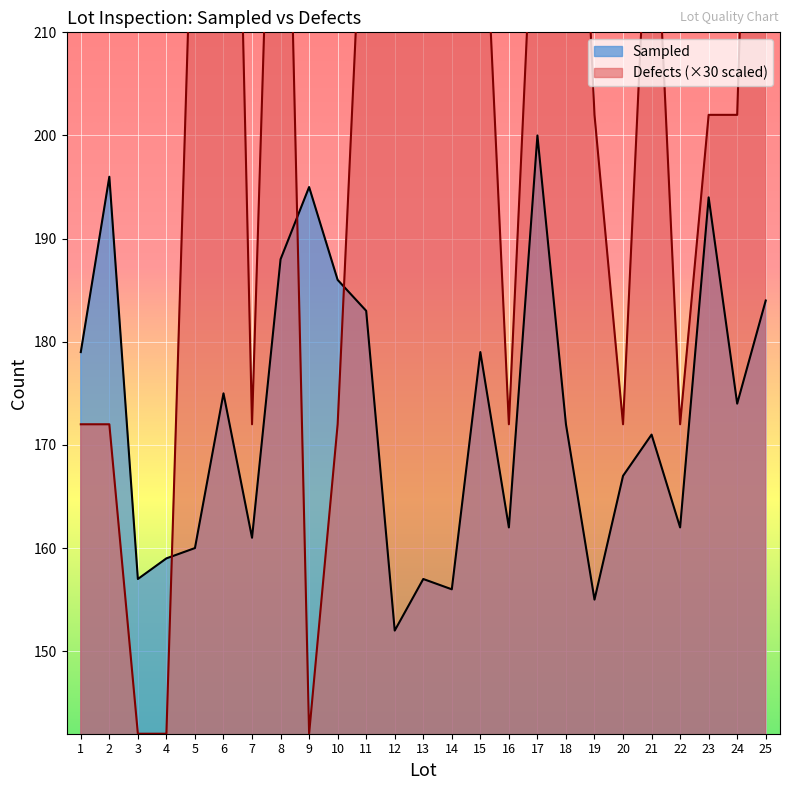

Reading right to left, what are all the values shown in this chart?

Sampled: 25=184	24=174	23=194	22=162	21=171	20=167	19=155	18=172	17=200	16=162	15=179	14=156	13=157	12=152	11=183	10=186	9=195	8=188	7=161	6=175	5=160	4=159	3=157	2=196	1=179
Defects: 25=292	24=202	23=202	22=172	21=232	20=172	19=202	18=262	17=232	16=172	15=232	14=262	13=262	12=262	11=232	10=172	9=142	8=262	7=172	6=292	5=232	4=142	3=142	2=172	1=172